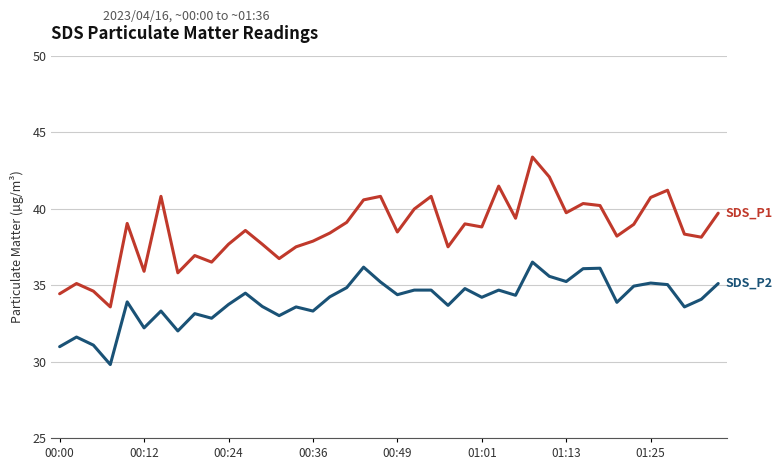

What is the maximum value shown in the chart?

43.4